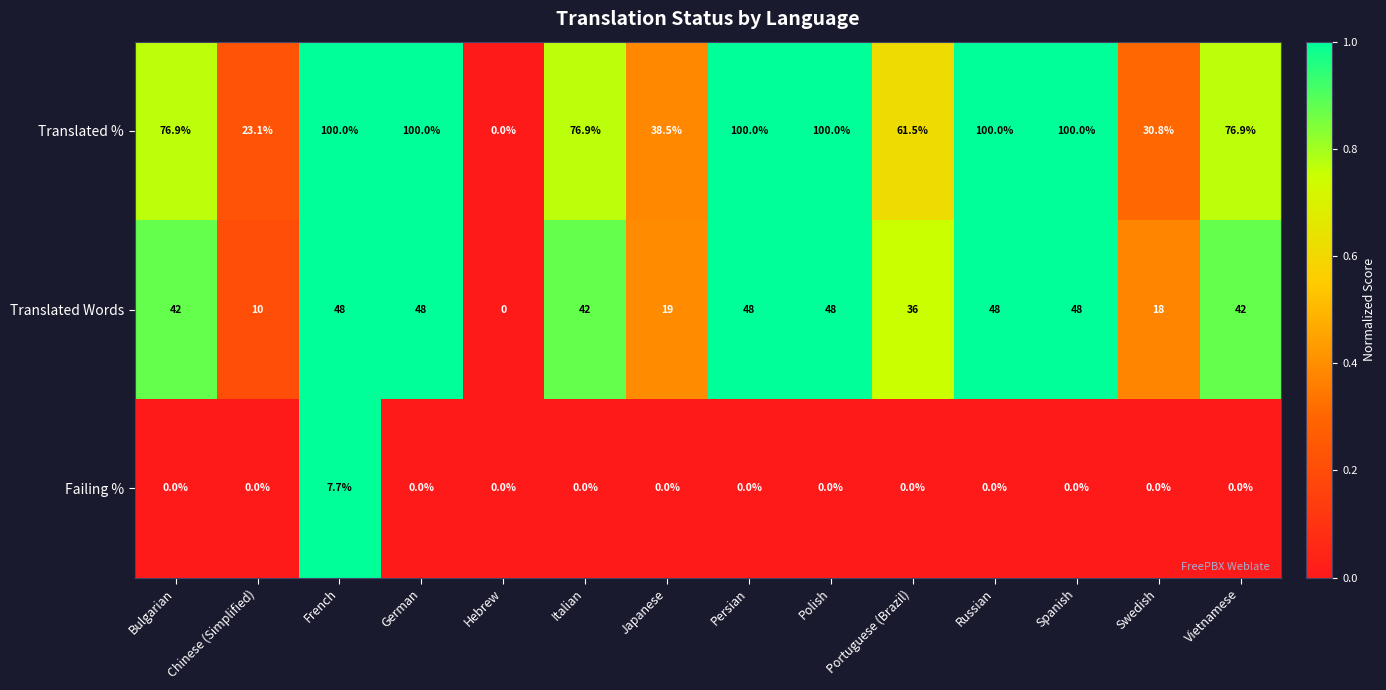

What is the total value across all series at Russian?

148.0